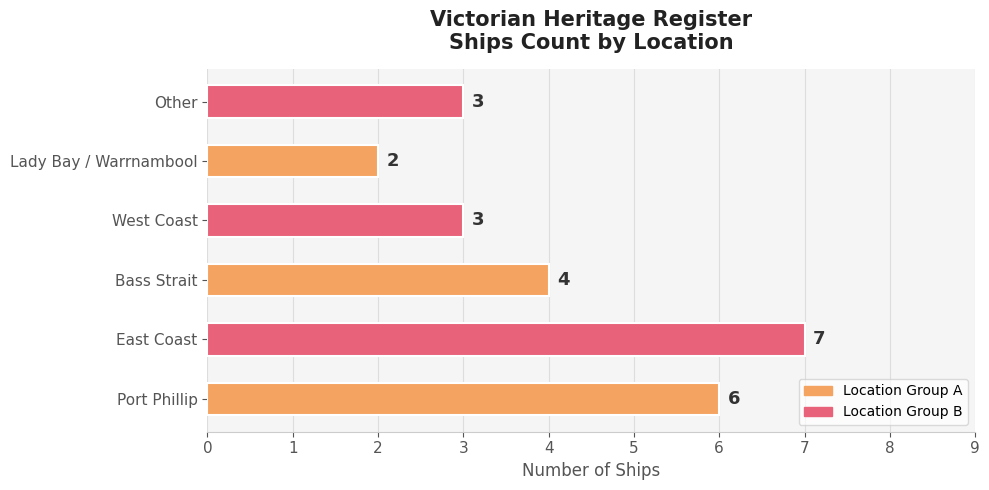

What is the sum of the values at West Coast and Port Phillip?

9